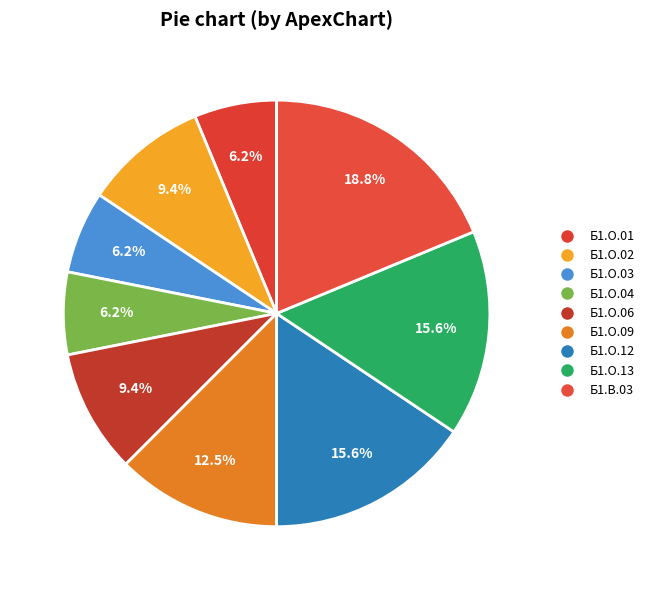

How many slices are in this pie chart?

9